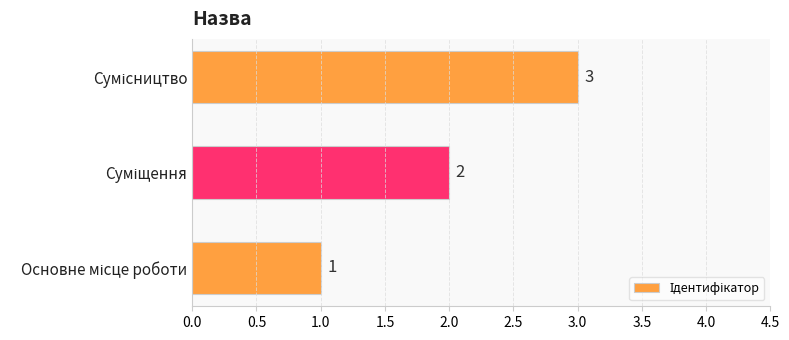

Count the number of data series in this chart.

1